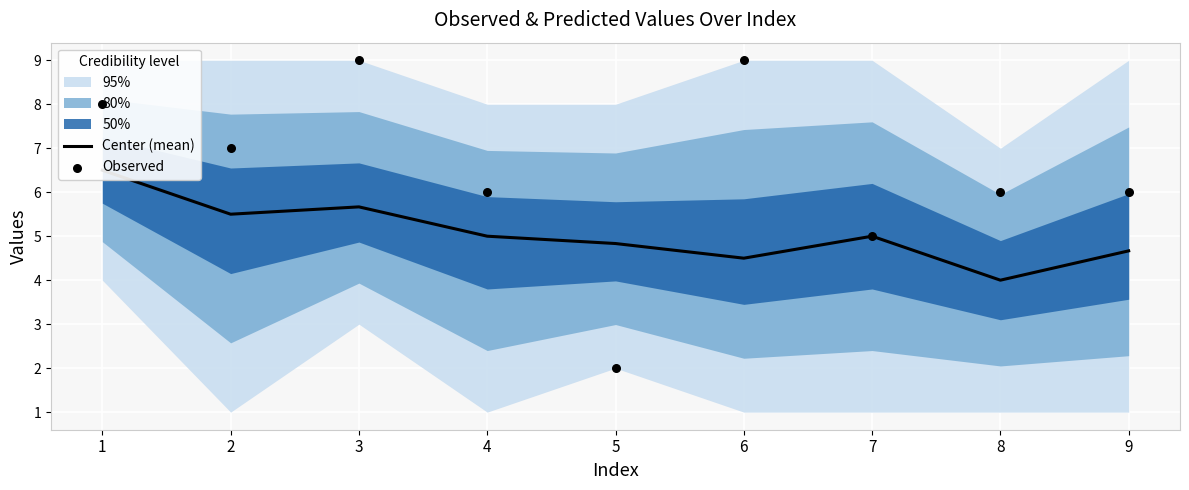

Which series has the largest Y range (max minus min)?

Observed